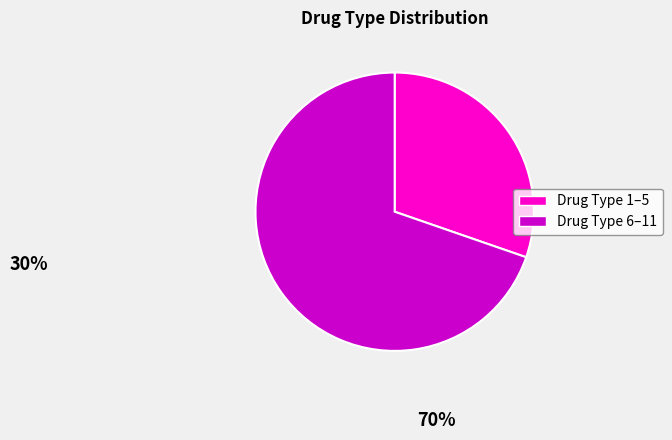

Is there a majority slice in this chart?

Yes